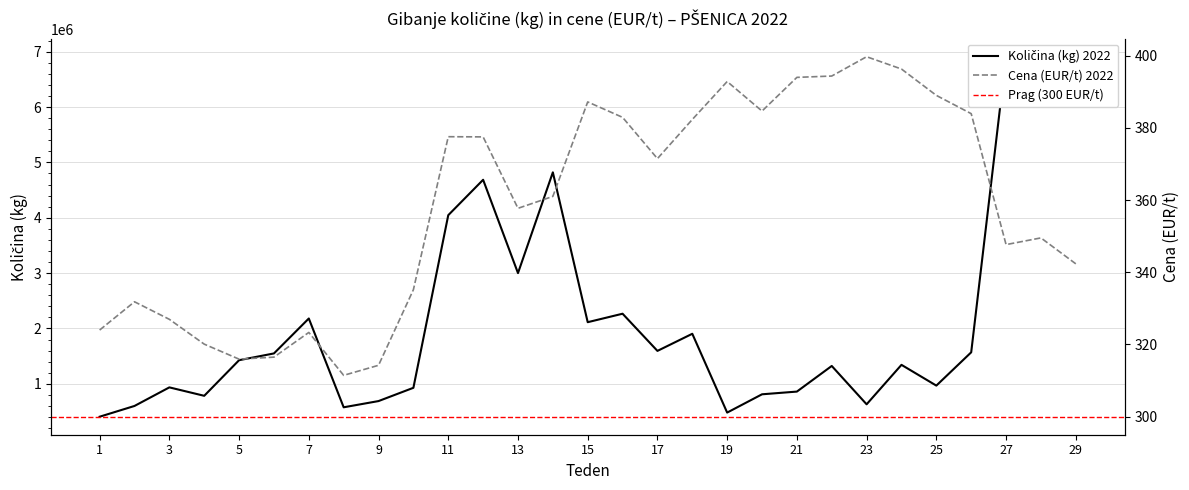

Rank the series by their average value, from lowest to highest.

Cena (EUR/t) 2022, Količina (kg) 2022